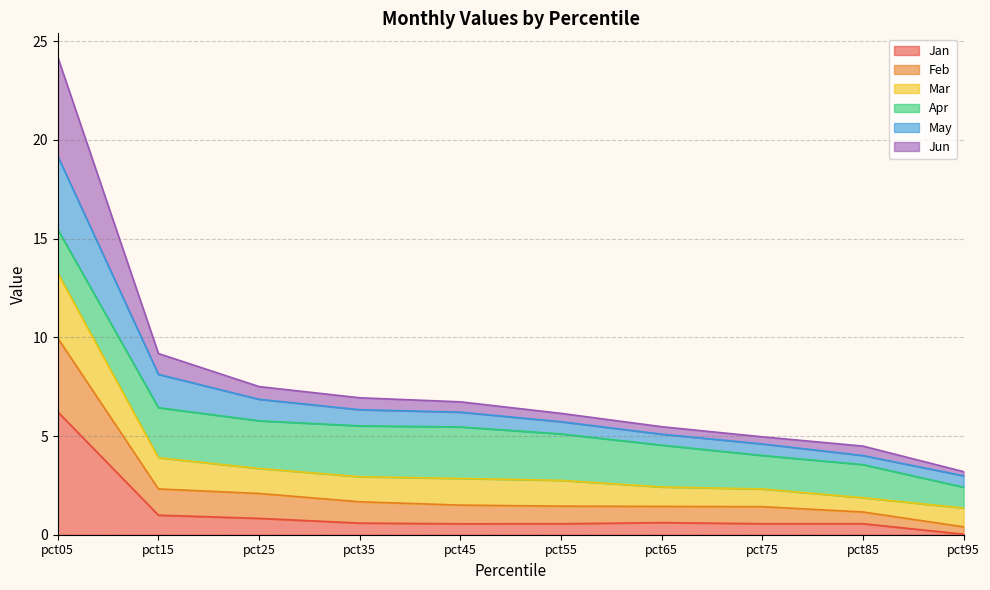

Does the chart display data point markers on the line(s)?

No